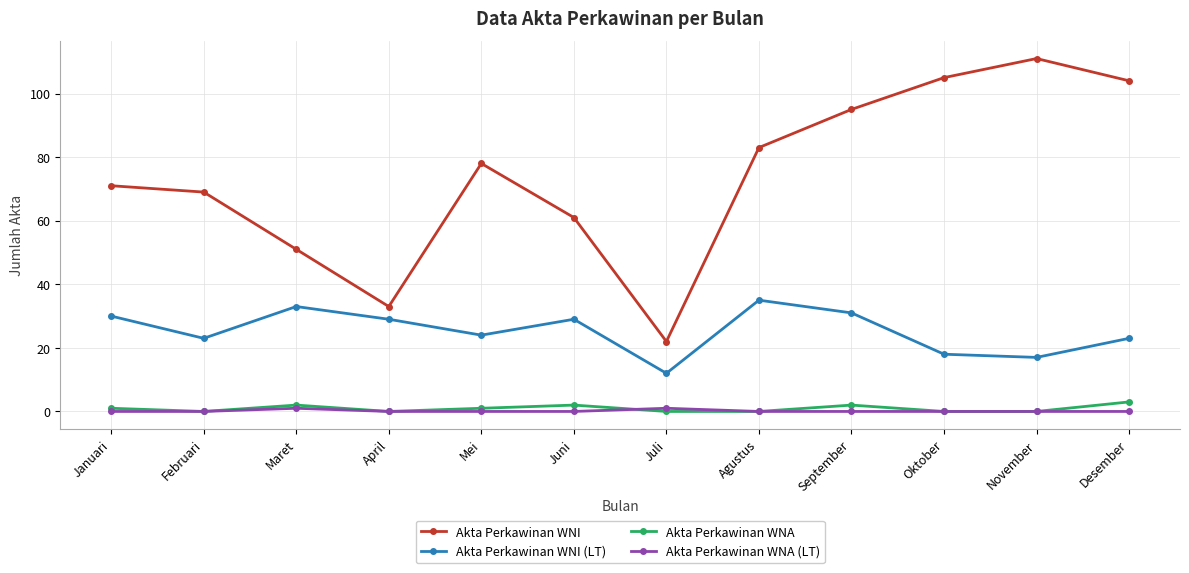

Which series has the largest range (max minus min)?

Akta Perkawinan WNI